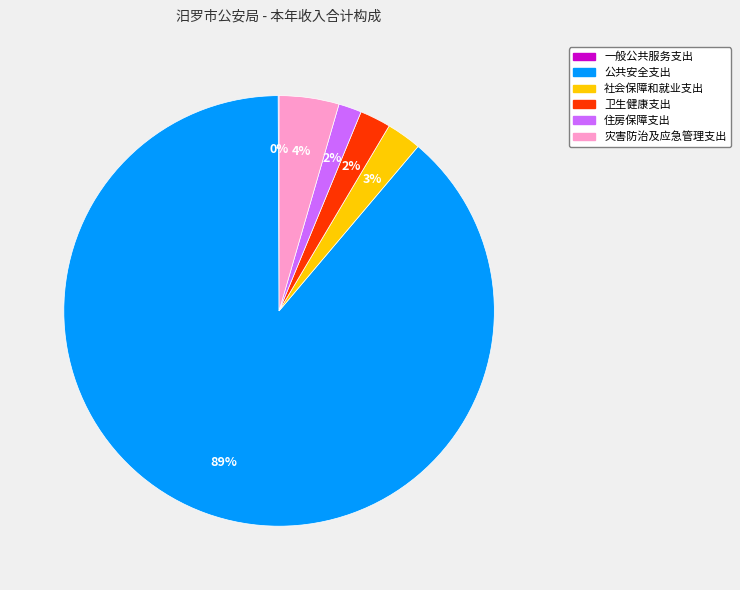

Is there any slice that represents more than half of the pie?

Yes